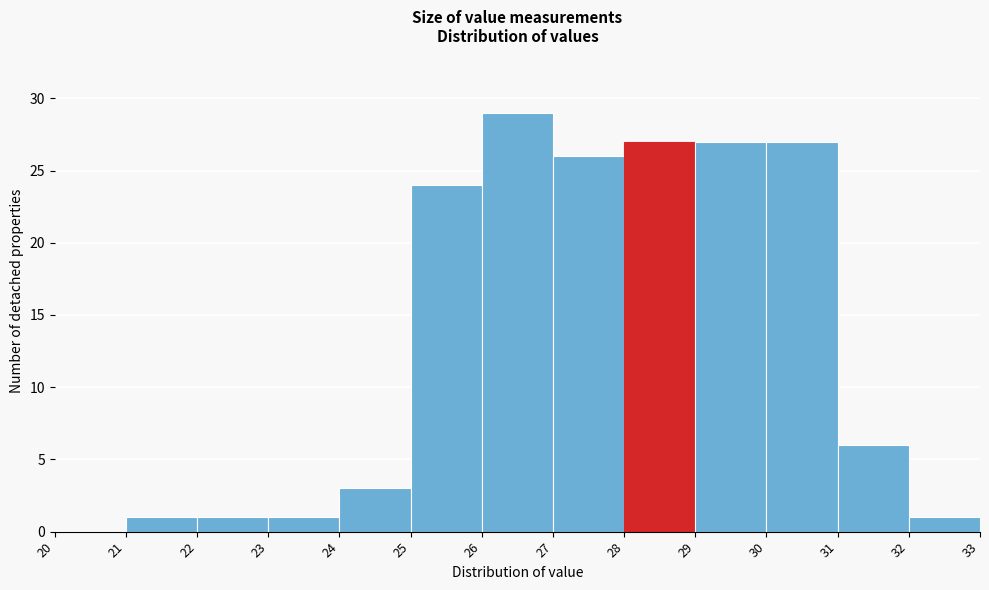

Reading left to right, list every bar in this chart as the range it spans on the x-axis followed by its height. The values are not printed on the chart, so give them approximately, as read against the axis.

20 to 21: 0
21 to 22: 1
22 to 23: 1
23 to 24: 1
24 to 25: 3
25 to 26: 24
26 to 27: 29
27 to 28: 26
28 to 29: 27
29 to 30: 27
30 to 31: 27
31 to 32: 6
32 to 33: 1